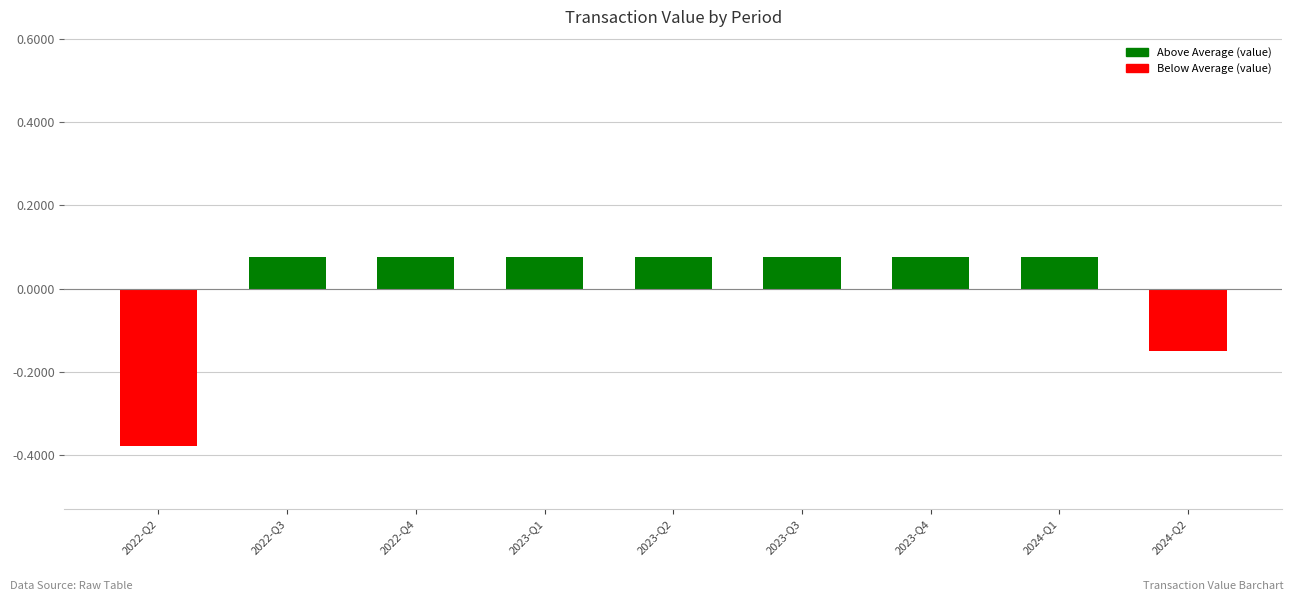

Which category has the lowest value across all series?

2022-Q2